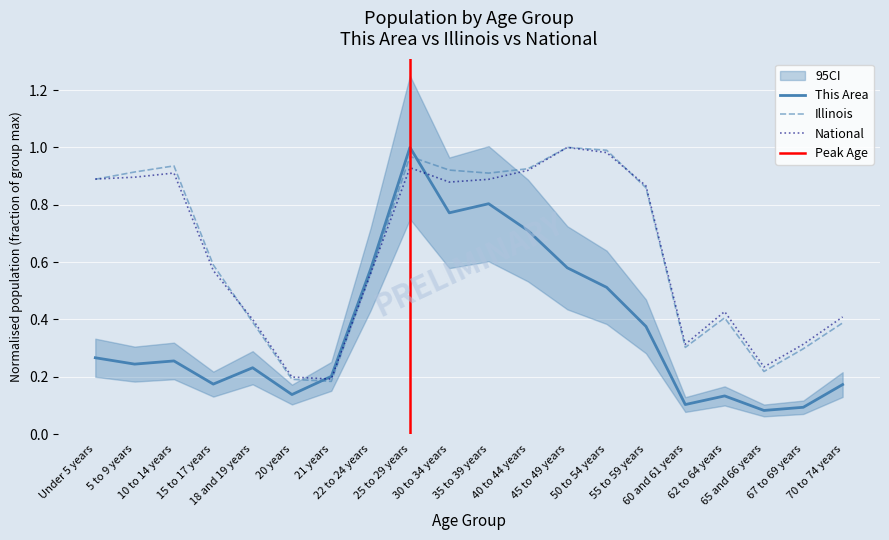

Does the chart display data point markers on the line(s)?

No